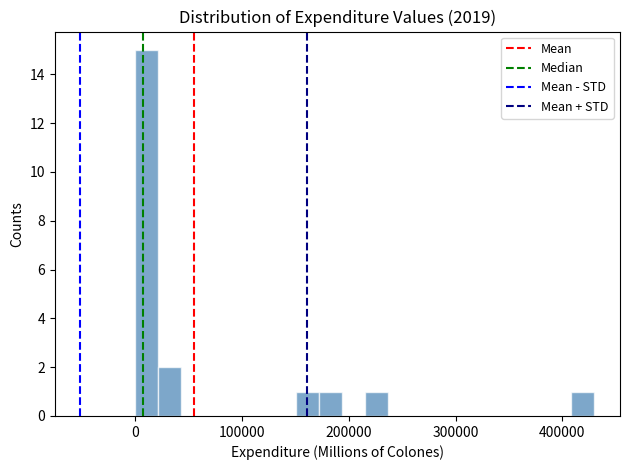

Read against the x-axis, roughly where is the centre of the tallest bar?

10000